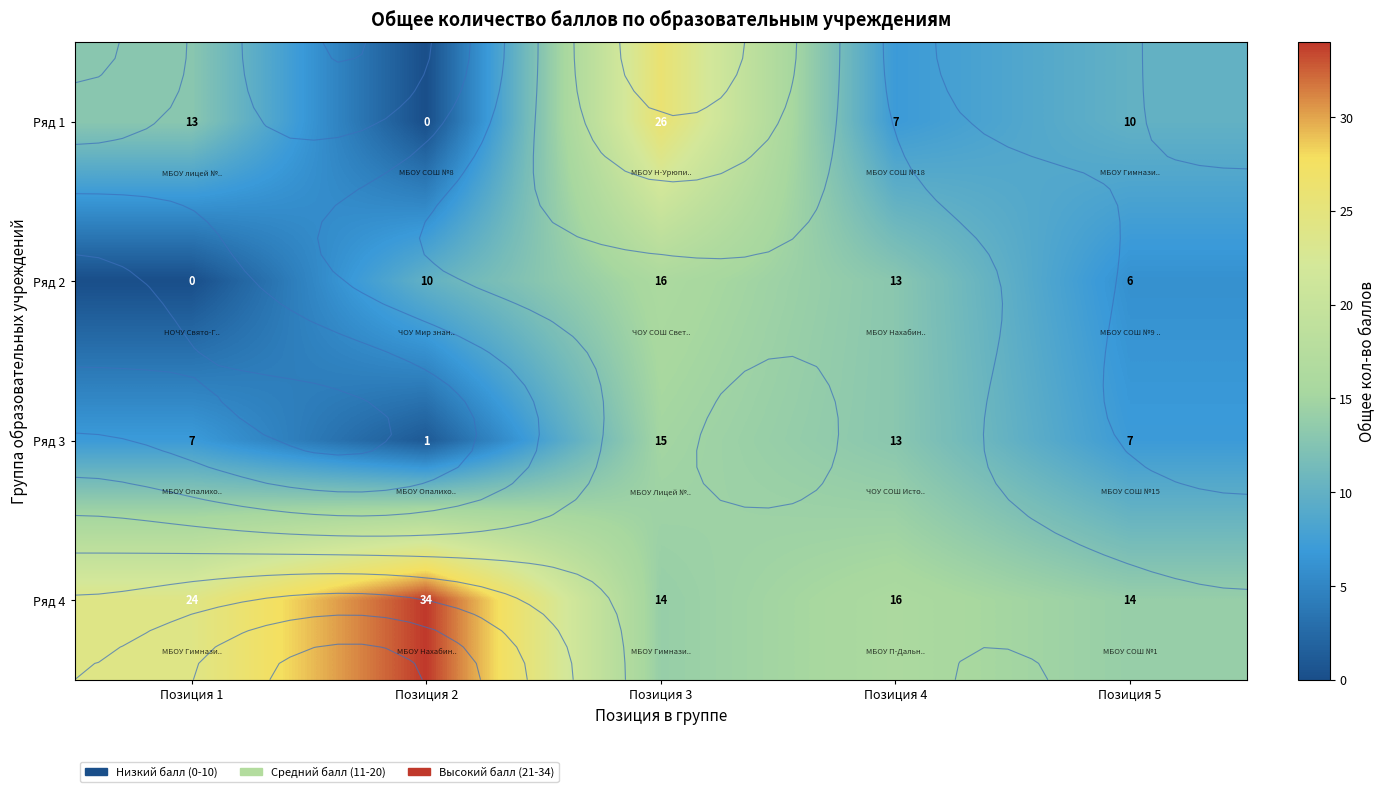

Rank the categories by Ряд 2 value from lowest to highest.

Позиция 1, Позиция 5, Позиция 2, Позиция 4, Позиция 3